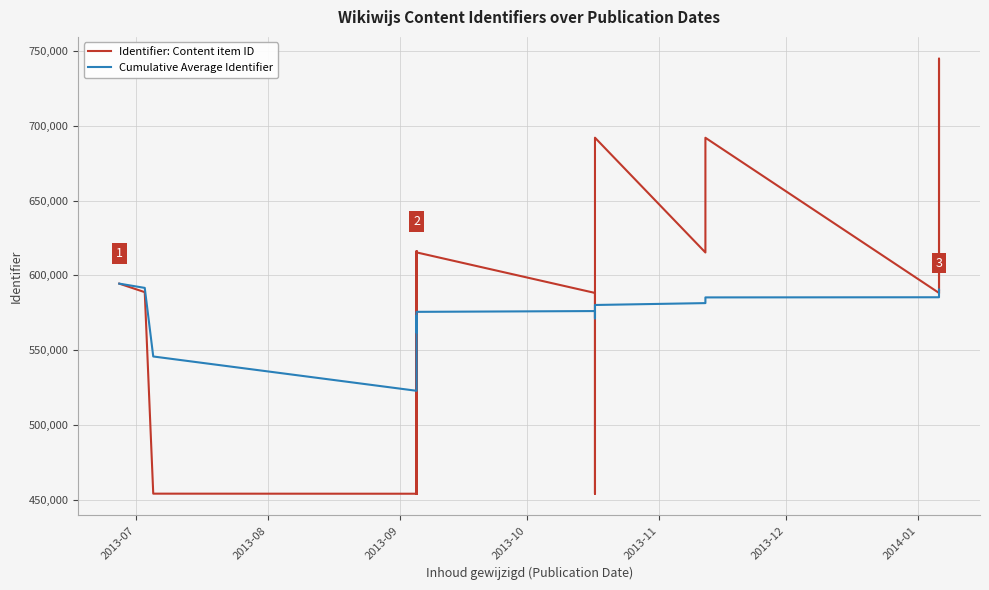

Is the value of Identifier: Content item ID at 17 greater than the value of Cumulative Average Identifier at 2013-10?

No